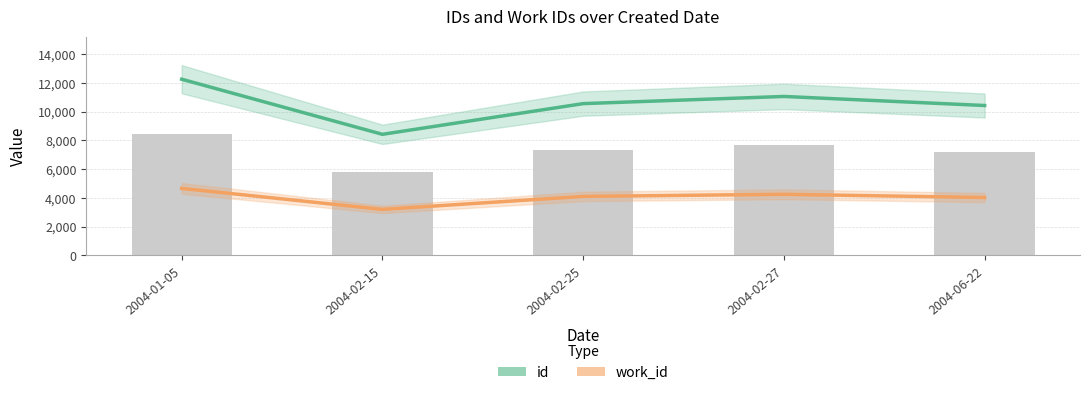

What is the value of the work_id bar at the 1st from the left?

4665